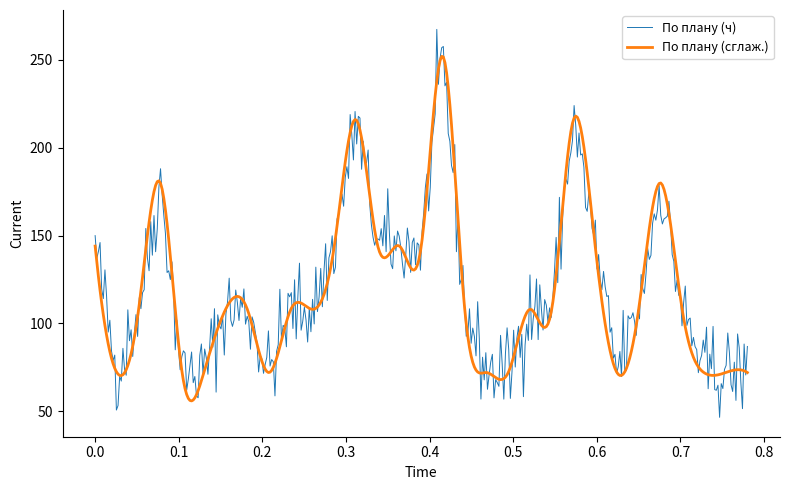

What is the maximum value shown in the chart?

267.4